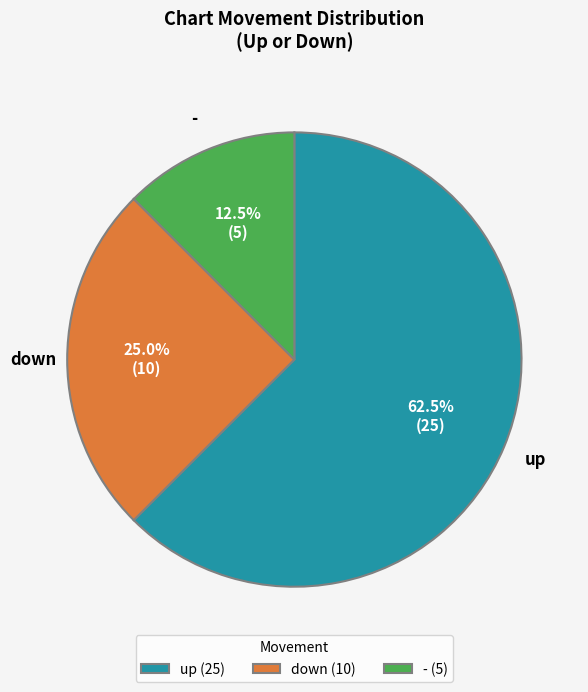

What is the ratio of the value at down (10) to the value at - (5)?

2.0